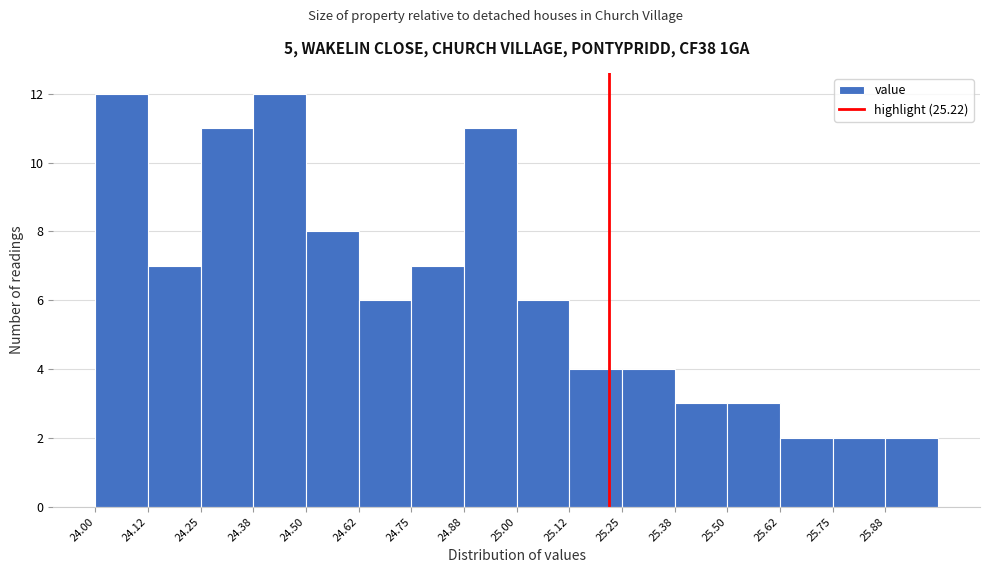

Reading left to right, list every bar in this chart as the range it spans on the x-axis followed by its height. Neither the bar edges nor the heights are printed on the chart, so give them approximately, as read against the axes.

24.000 to 24.125: 12
24.125 to 24.250: 7
24.250 to 24.375: 11
24.375 to 24.500: 12
24.500 to 24.625: 8
24.625 to 24.750: 6
24.750 to 24.875: 7
24.875 to 25.000: 11
25.000 to 25.125: 6
25.125 to 25.250: 4
25.250 to 25.375: 4
25.375 to 25.500: 3
25.500 to 25.625: 3
25.625 to 25.750: 2
25.750 to 25.875: 2
25.875 to 26.000: 2